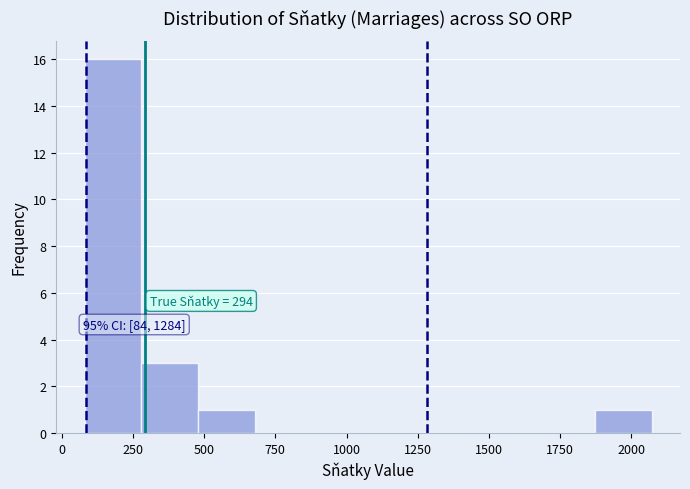

Read against the x-axis, roughly where is the centre of the tallest bar?

200